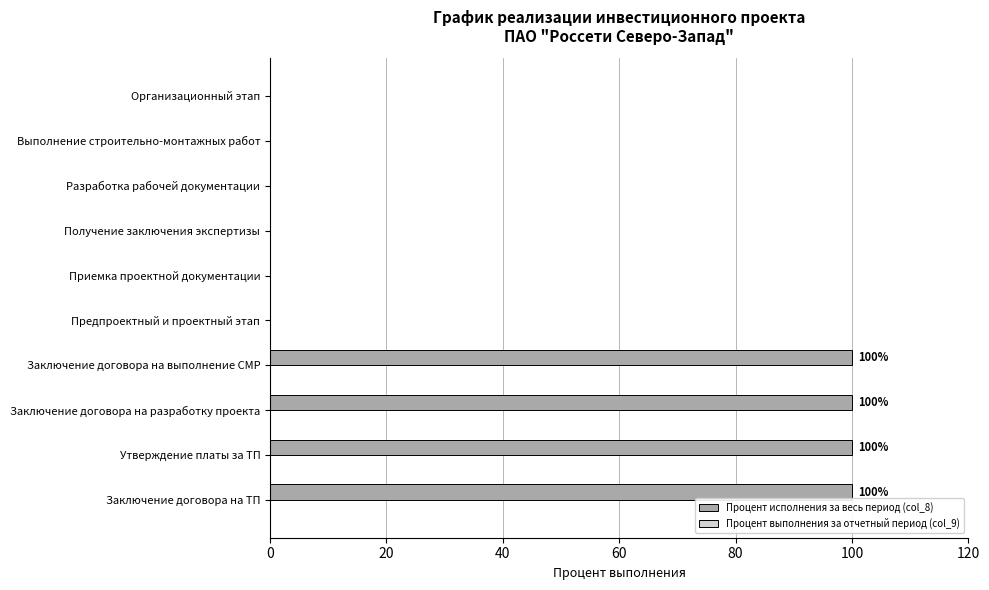

Reading top to bottom, extract all data points from this chart.

Организационный этап=0	Выполнение строительно-монтажных работ=0	Разработка рабочей документации=0	Получение заключения экспертизы=0	Приемка проектной документации=0	Предпроектный и проектный этап=0	Заключение договора на выполнение СМР=100	Заключение договора на разработку проекта=100	Утверждение платы за ТП=100	Заключение договора на ТП=100